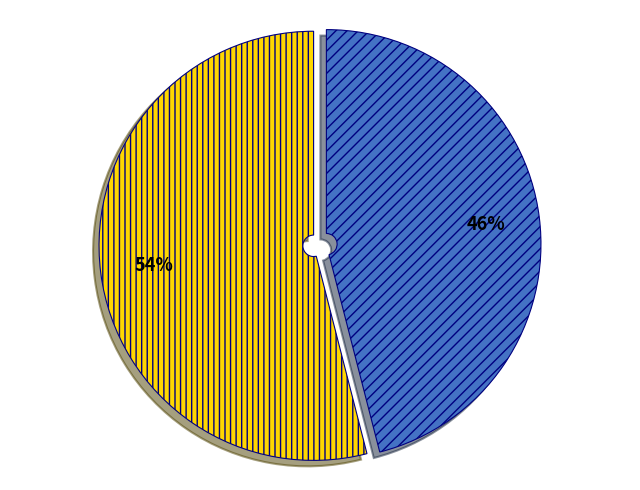

Is there any slice that represents more than half of the pie?

Yes